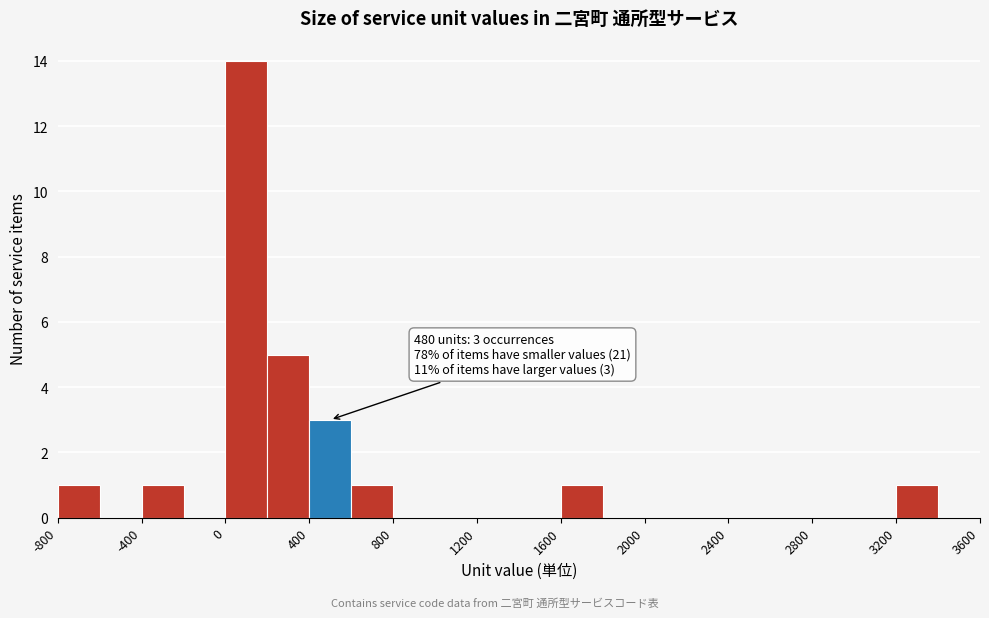

Over which range of the x-axis is the bar tallest?

0 to 200